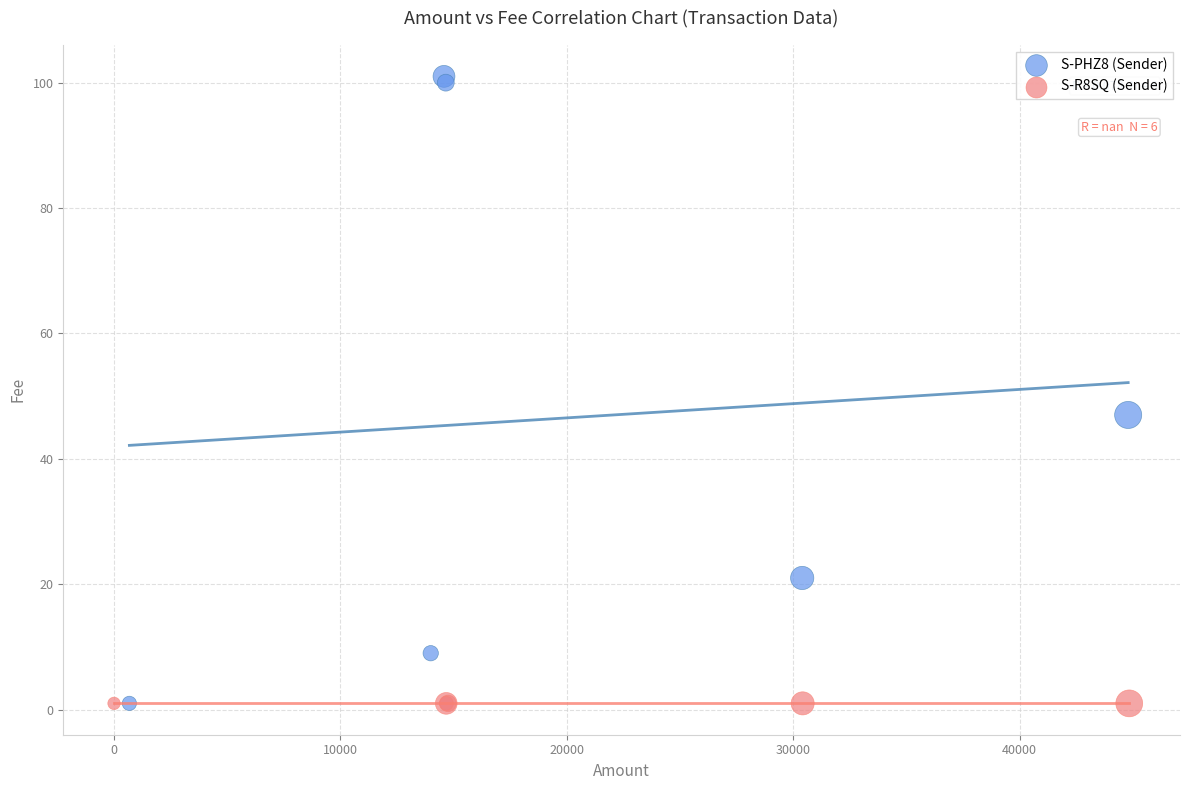

Which series reaches the maximum Y coordinate?

S-PHZ8 (Sender)